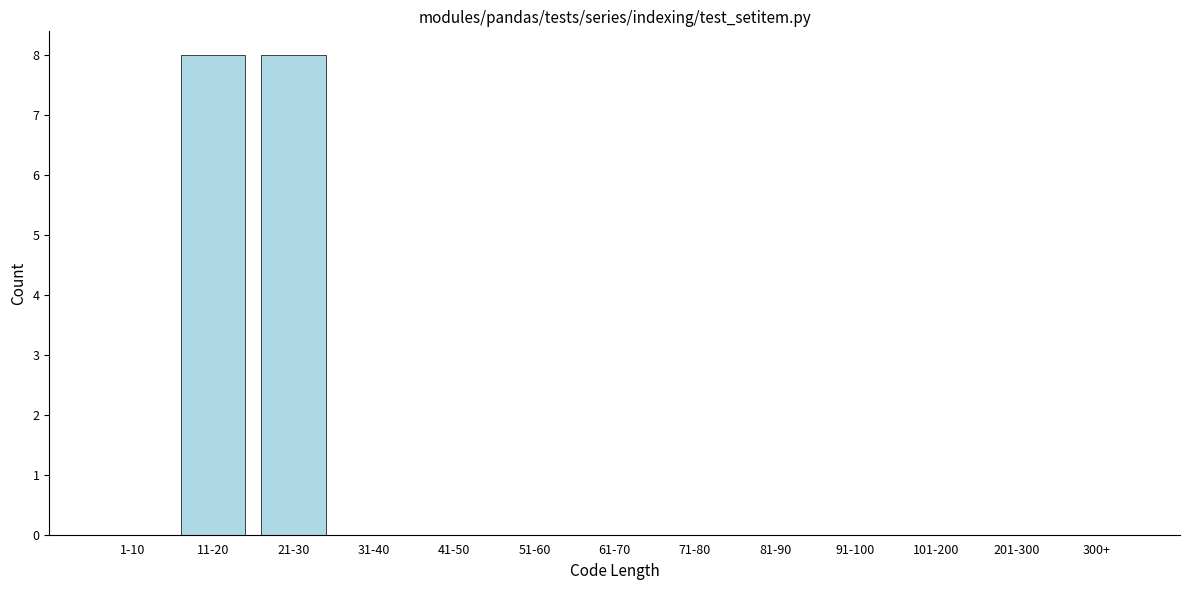

Reading left to right, transcribe all the data shown in this chart.

1-10=0	11-20=8	21-30=8	31-40=0	41-50=0	51-60=0	61-70=0	71-80=0	81-90=0	91-100=0	101-200=0	201-300=0	300+=0